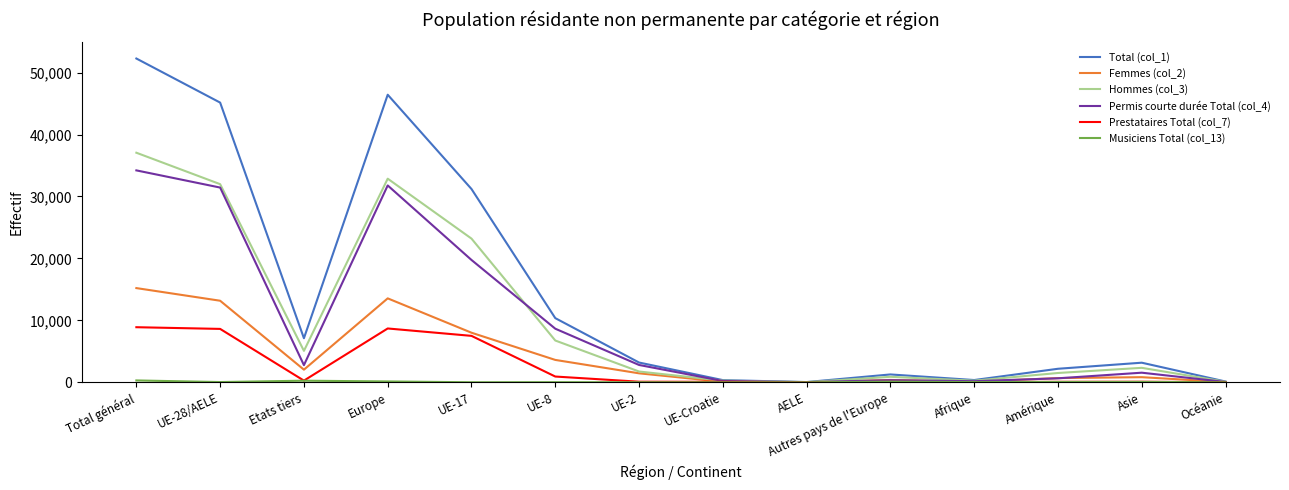

What is the total value across all series at Europe?

133474